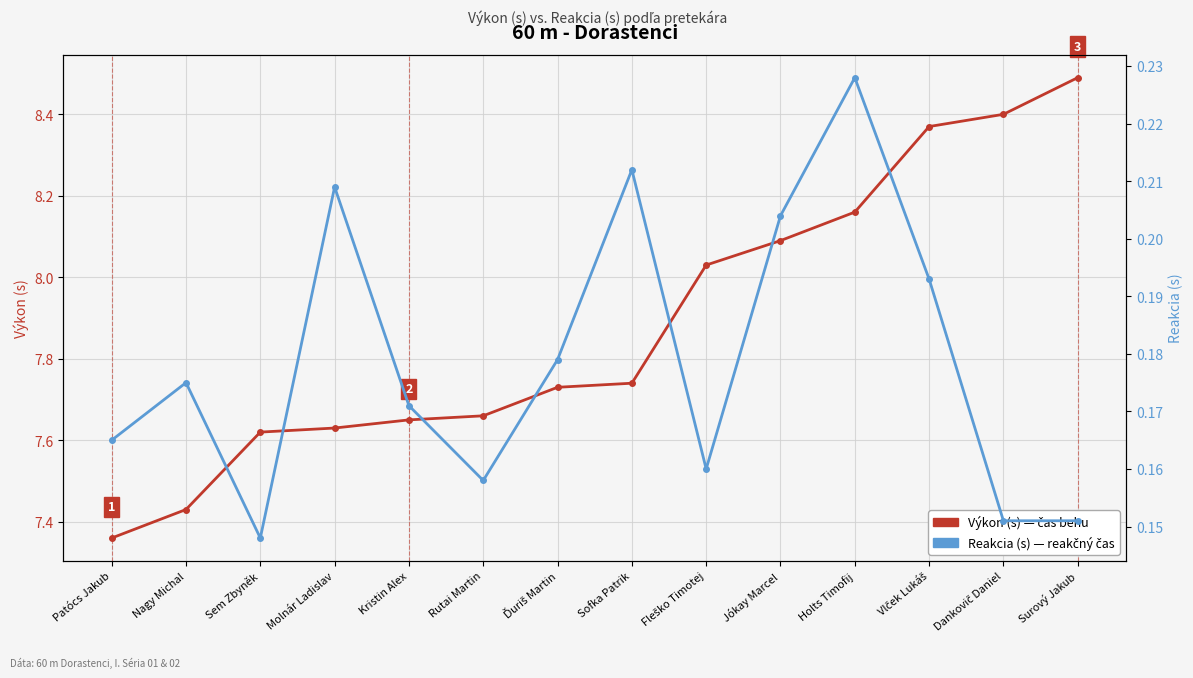

Rank the series by their maximum value, from highest to lowest.

Výkon (s), Reakcia (s)